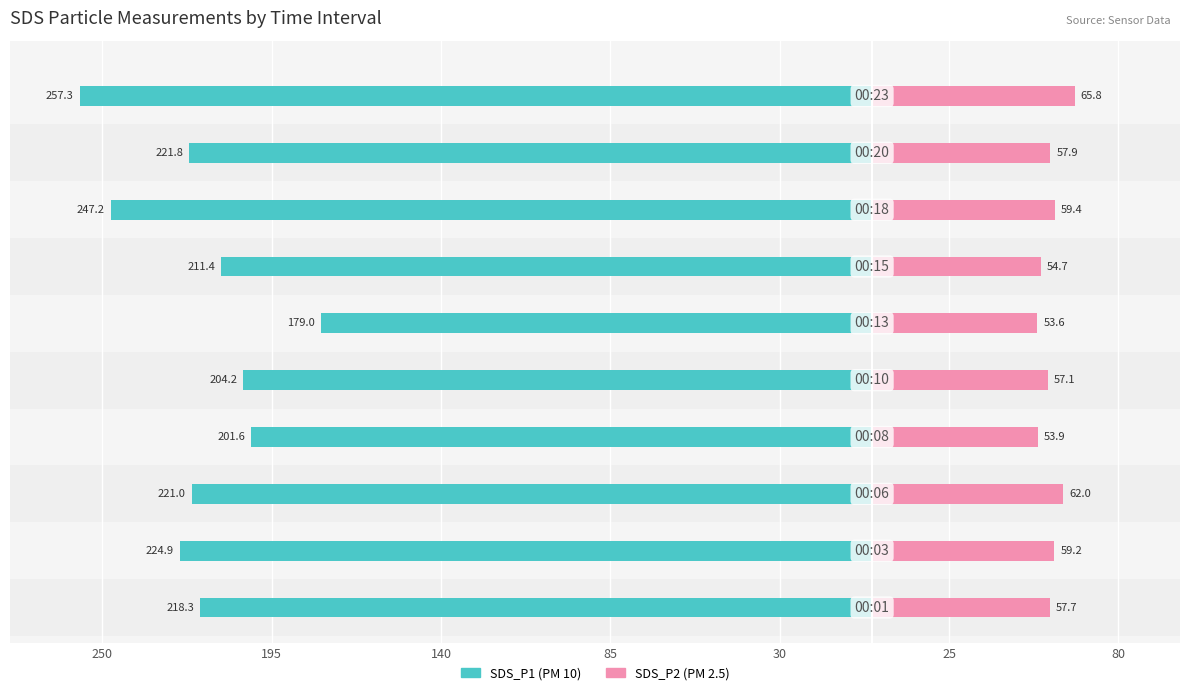

What is the difference between the maximum and second lowest values in the SDS_P2 series?

11.9